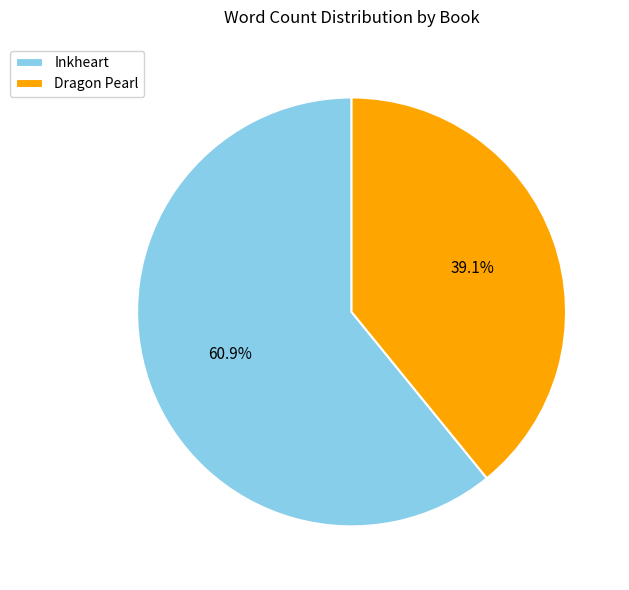

To the nearest percent, what is the average slice percentage?

50%